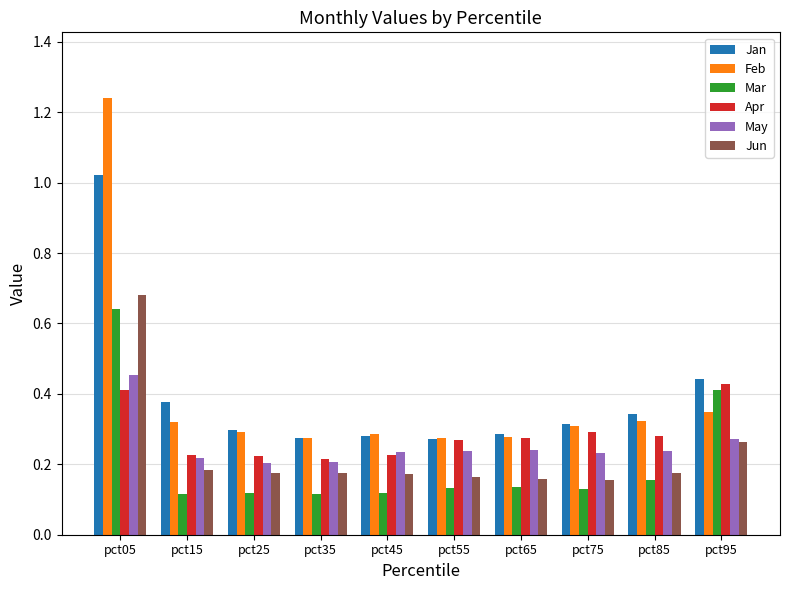

Count the number of categories in the chart.

10